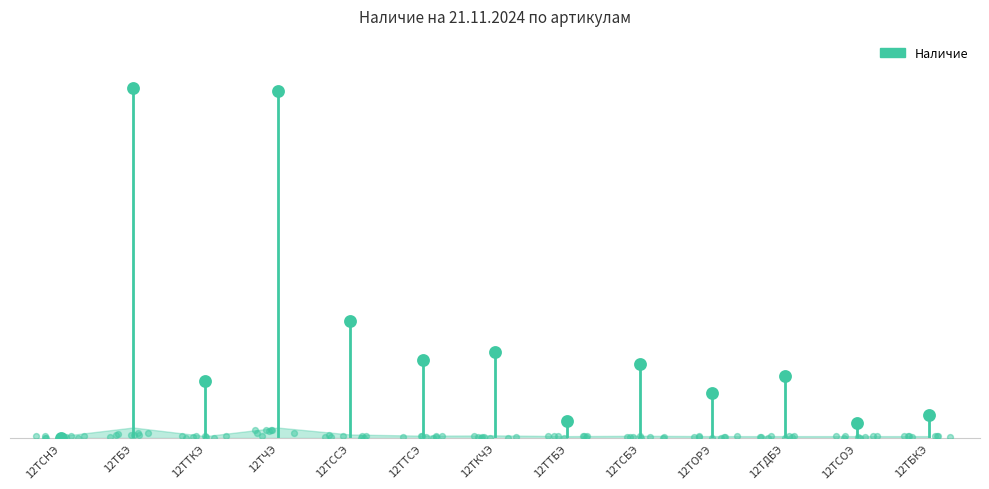

What is the ratio of the value at 12ТТКЭ to the value at 12ТКЧЭ?

0.7